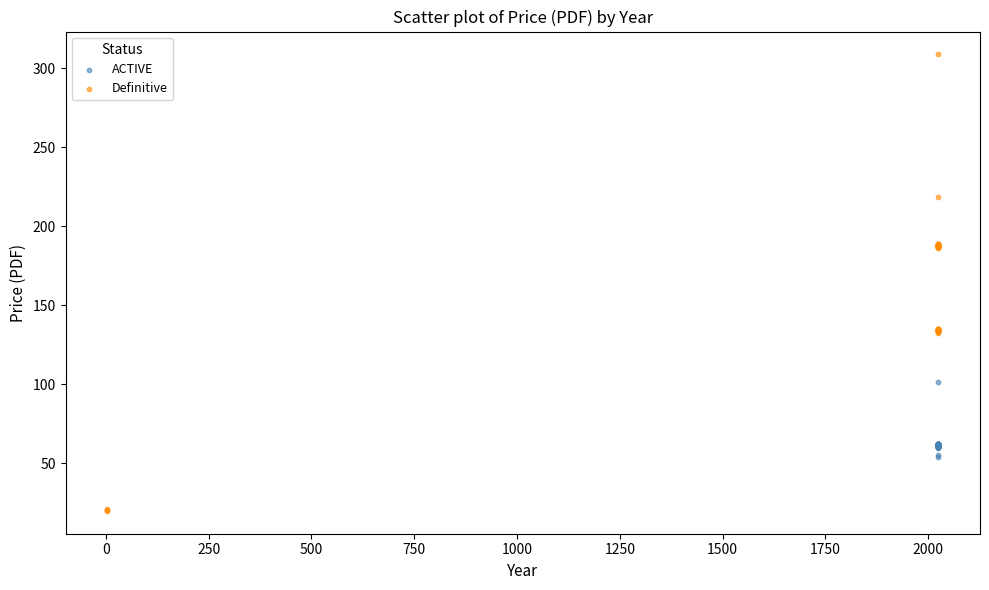

Which series contains the lowest Y value?

Definitive